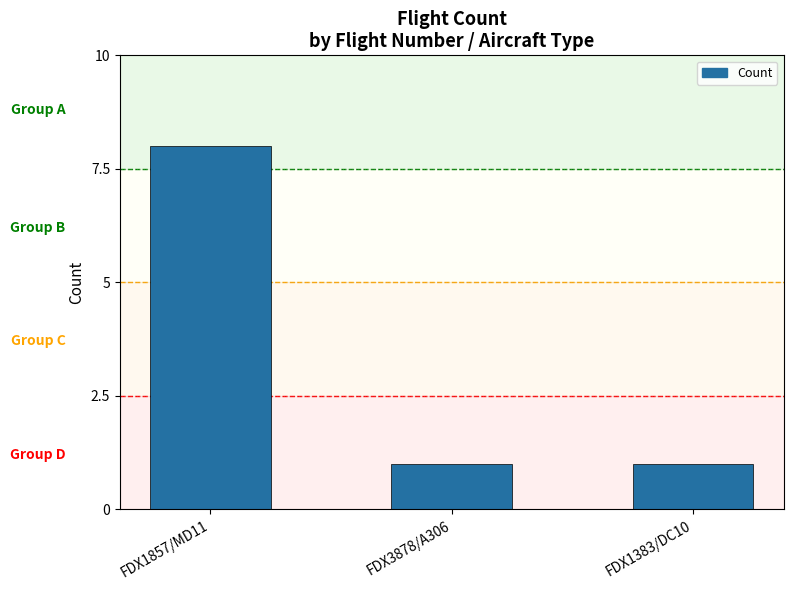

What position from the left is FDX1383/DC10?

3